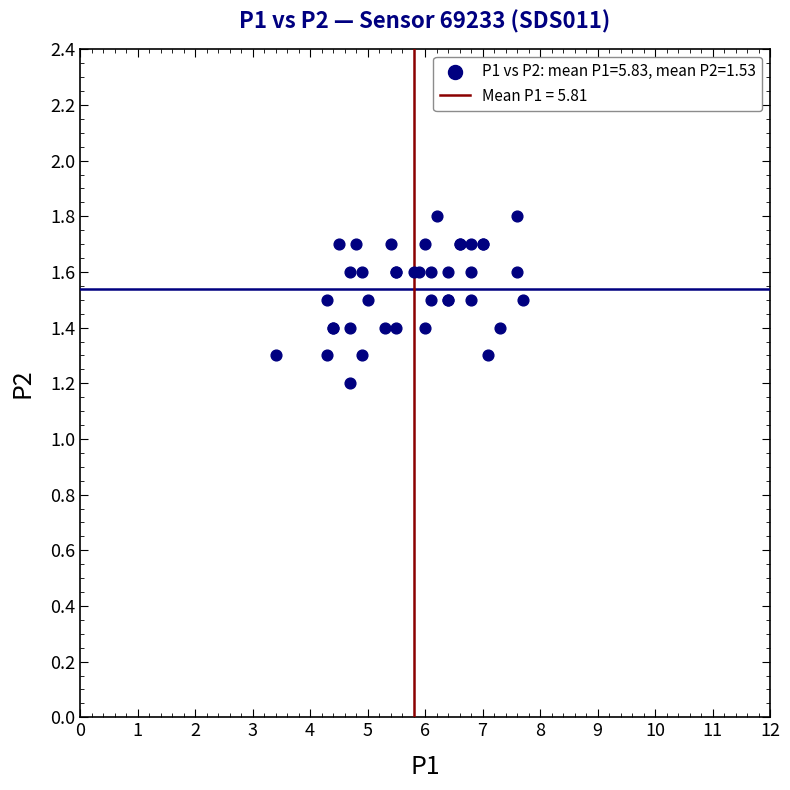

What Y value in the scatter plot is closest to 1?

1.2